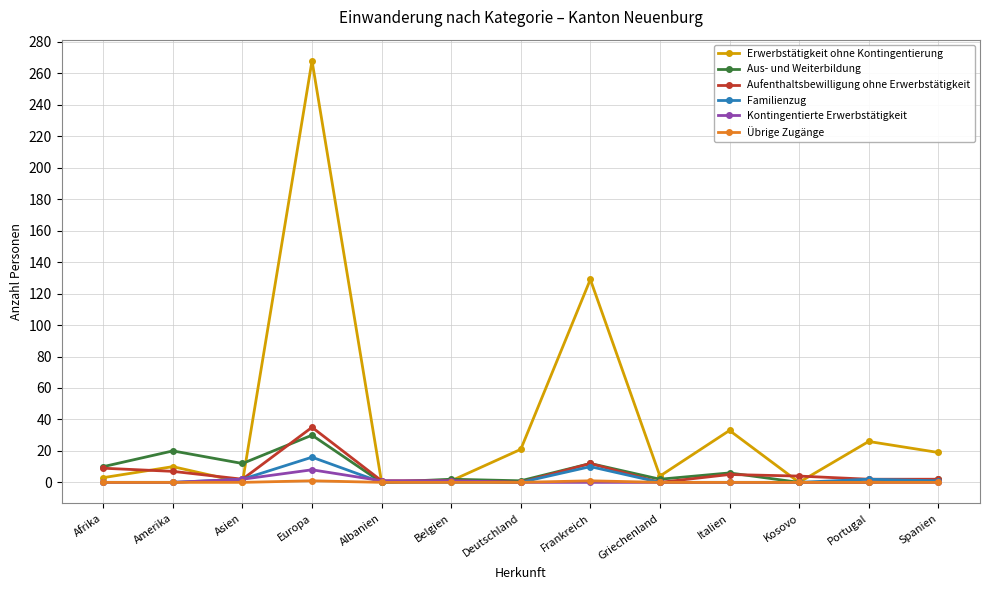

Which label corresponds to the largest value in the chart?

Europa